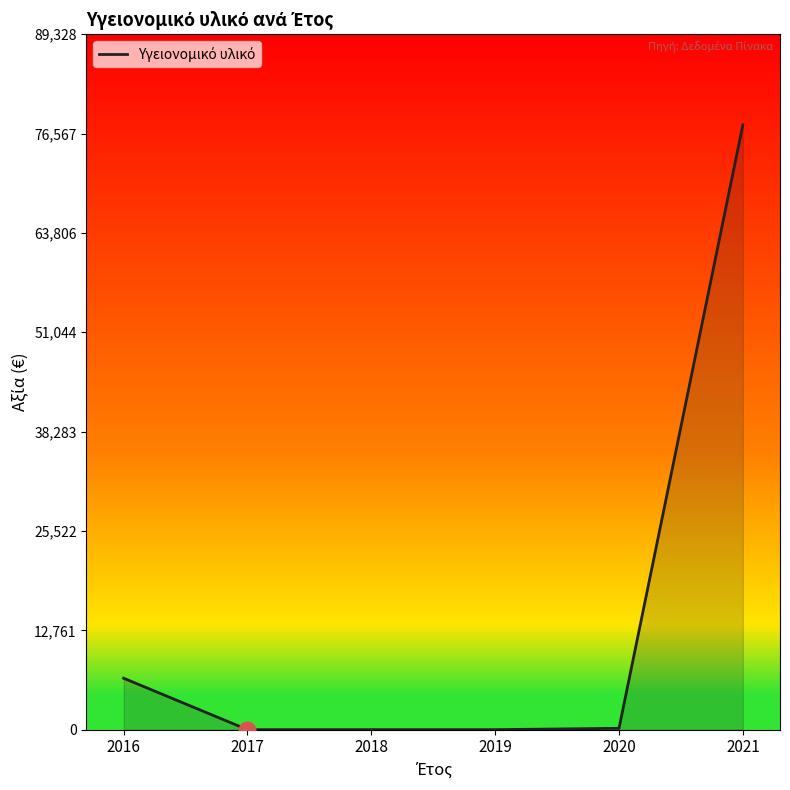

How many categories are shown in the chart?

6